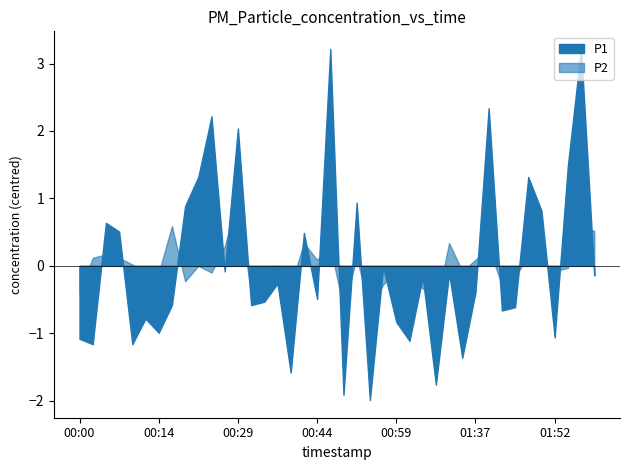

True or false: P2 and P1 cross at least once.

False